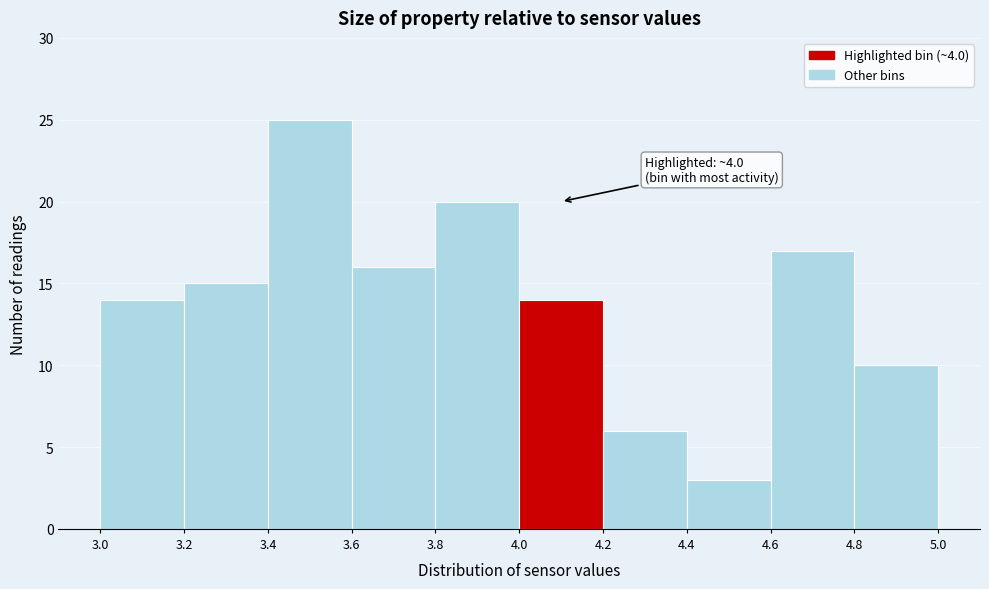

Over which range of the x-axis is the bar tallest?

3.4 to 3.6